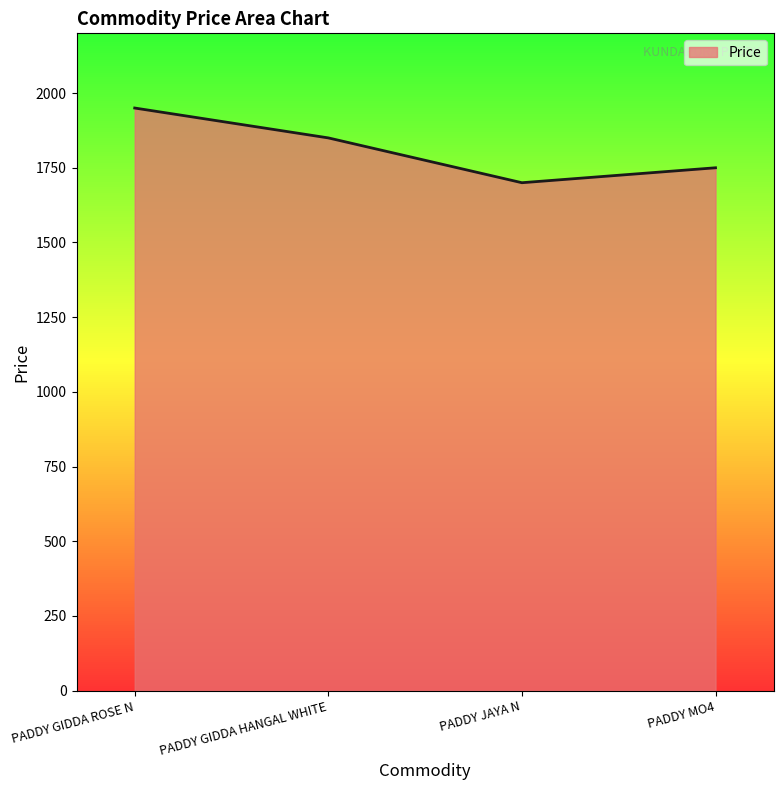

At which label is the value closest to 1825?

PADDY GIDDA HANGAL WHITE